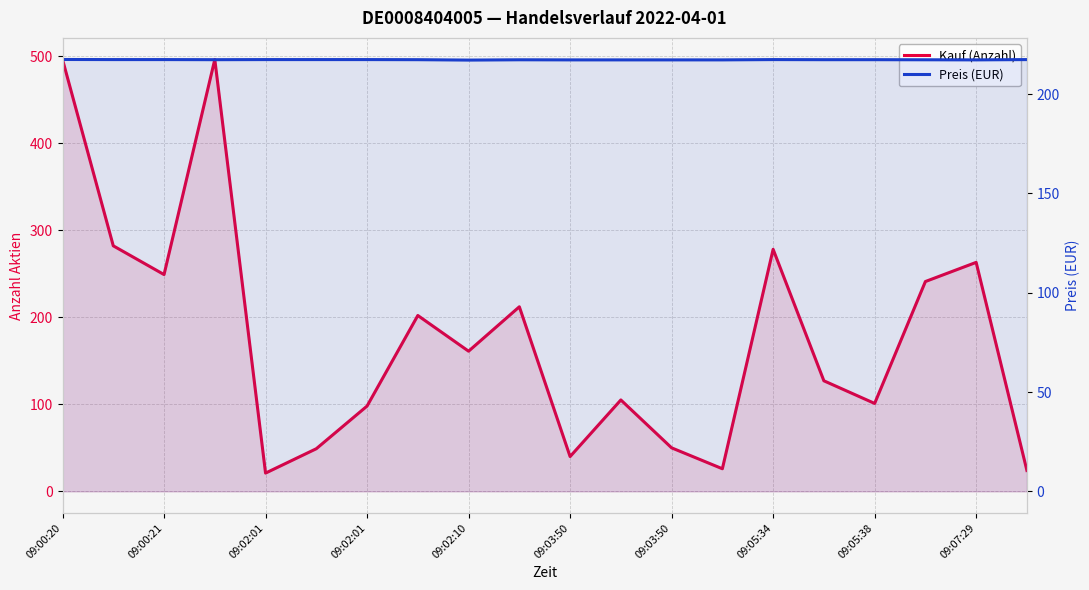

What is the value of the Preis (EUR) point at the 10th from the left?

217.2